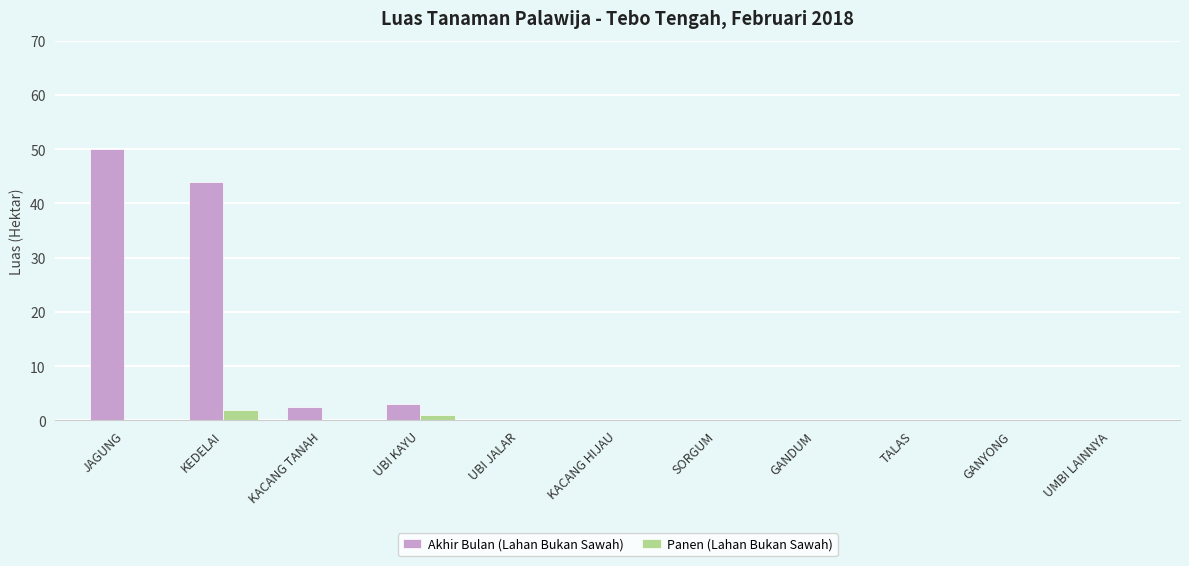

Reading left to right, what are all the values shown in this chart?

Akhir Bulan (Lahan Bukan Sawah): JAGUNG=50.0	KEDELAI=44.0	KACANG TANAH=2.5	UBI KAYU=3.0	UBI JALAR=0.0	KACANG HIJAU=0.0	SORGUM=0.0	GANDUM=0.0	TALAS=0.0	GANYONG=0.0	UMBI LAINNYA=0.0
Panen (Lahan Bukan Sawah): JAGUNG=0.0	KEDELAI=2.0	KACANG TANAH=0.0	UBI KAYU=1.0	UBI JALAR=0.0	KACANG HIJAU=0.0	SORGUM=0.0	GANDUM=0.0	TALAS=0.0	GANYONG=0.0	UMBI LAINNYA=0.0